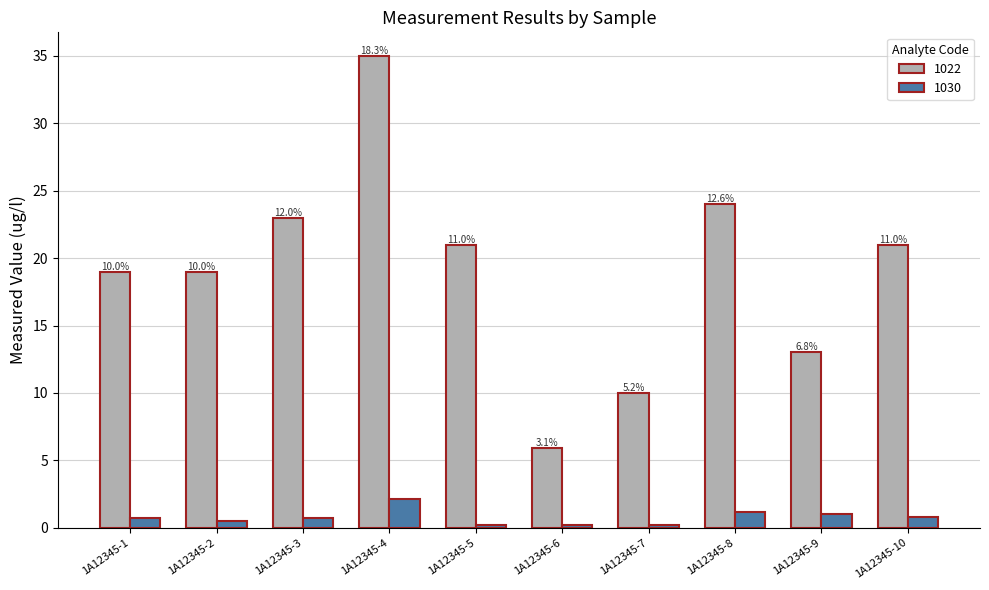

What is the total value across all series at 1A12345-2?

19.5